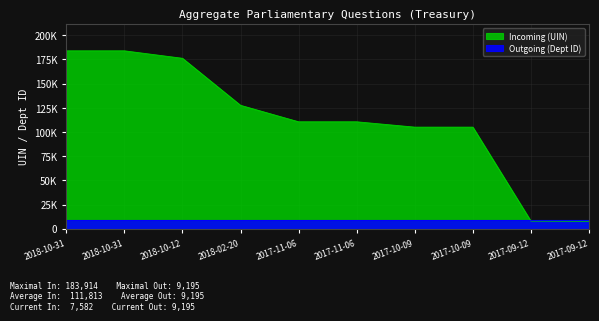

What is the sum of the values at 2017-11-06 and 2018-10-12?

286745